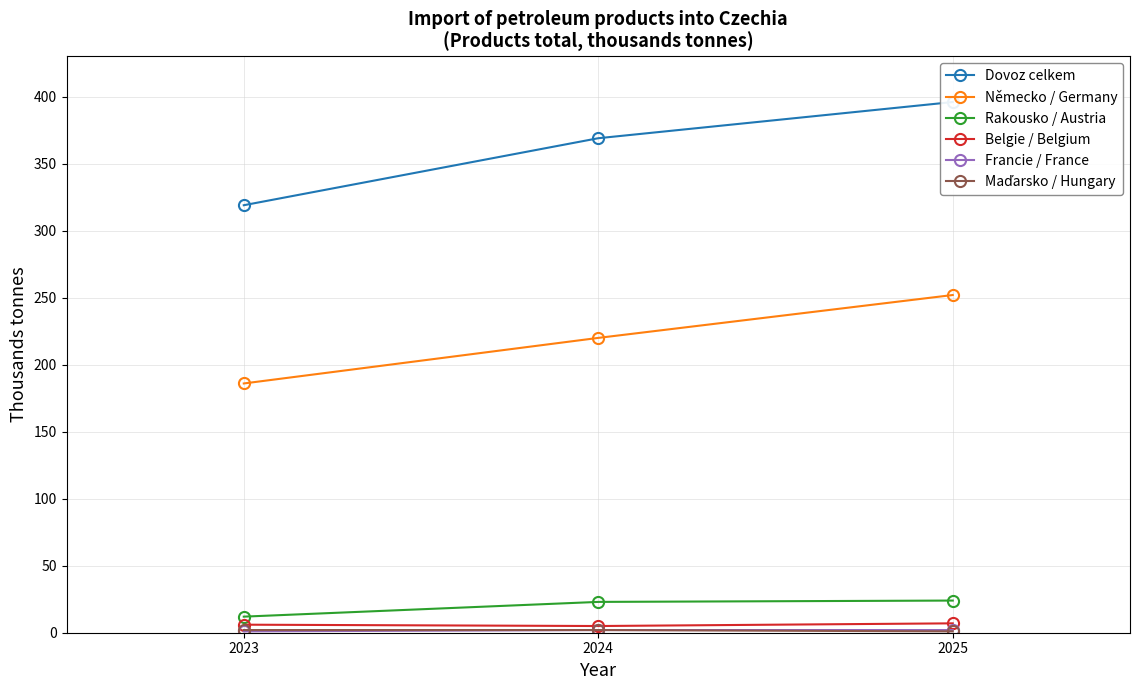

The value of Rakousko / Austria at 2025 is 11. True or false?

False